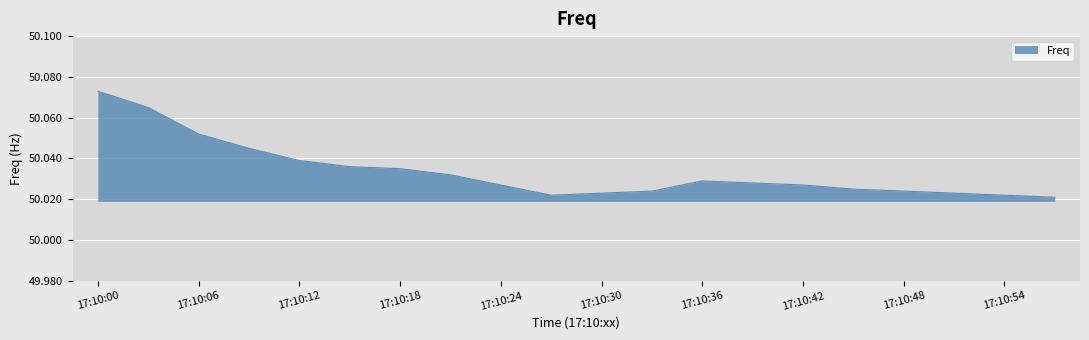

Rank the categories by value from highest to lowest.

17:10:00, 17:10:03, 17:10:06, 17:10:09, 17:10:12, 17:10:15, 17:10:18, 17:10:21, 17:10:36, 17:10:39, 17:10:24, 17:10:42, 17:10:45, 17:10:33, 17:10:48, 17:10:30, 17:10:51, 17:10:27, 17:10:54, 17:10:57